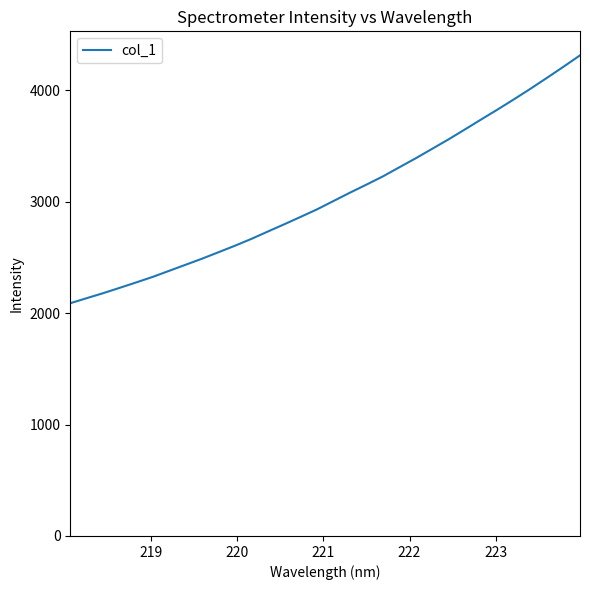

What is the difference between the maximum and minimum values?

2223.5